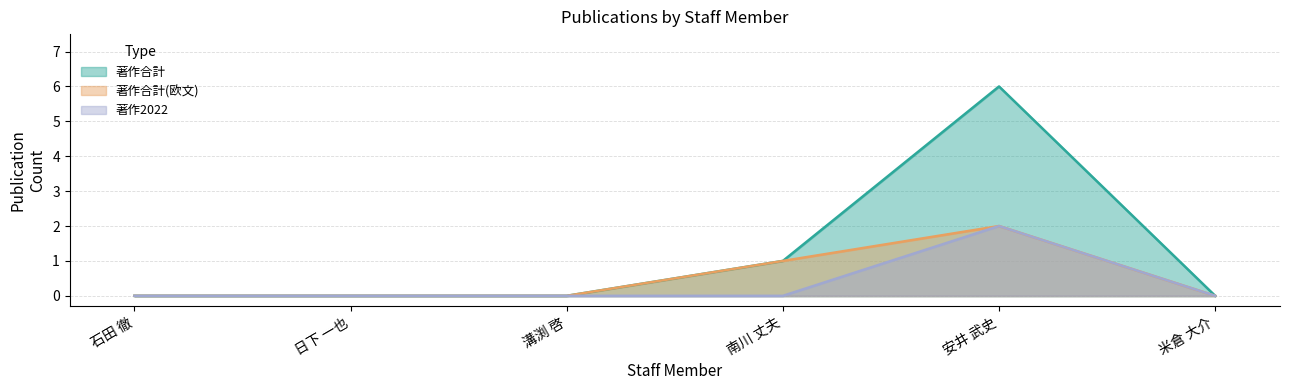

Which series has the largest total across all categories?

著作合計